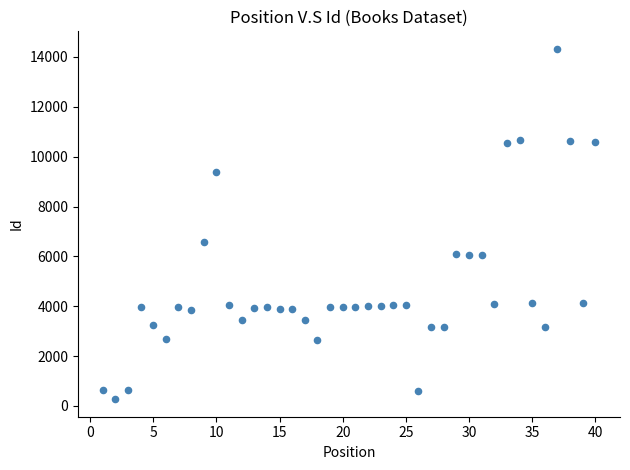

What Y value in the scatter plot is closest to 7298?

6559